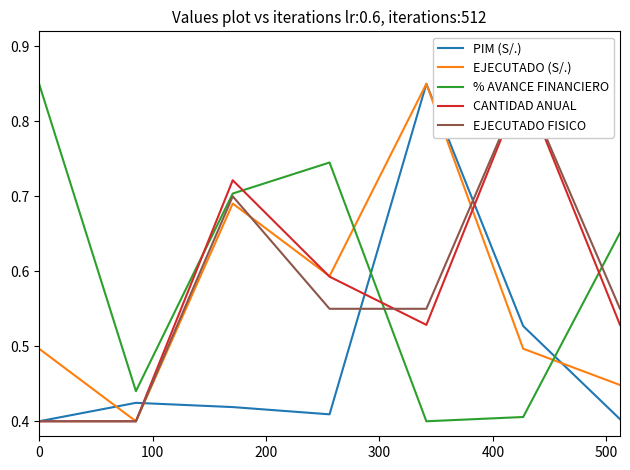

What is the value of the EJECUTADO (S/.) point at the 6th from the left?

0.5